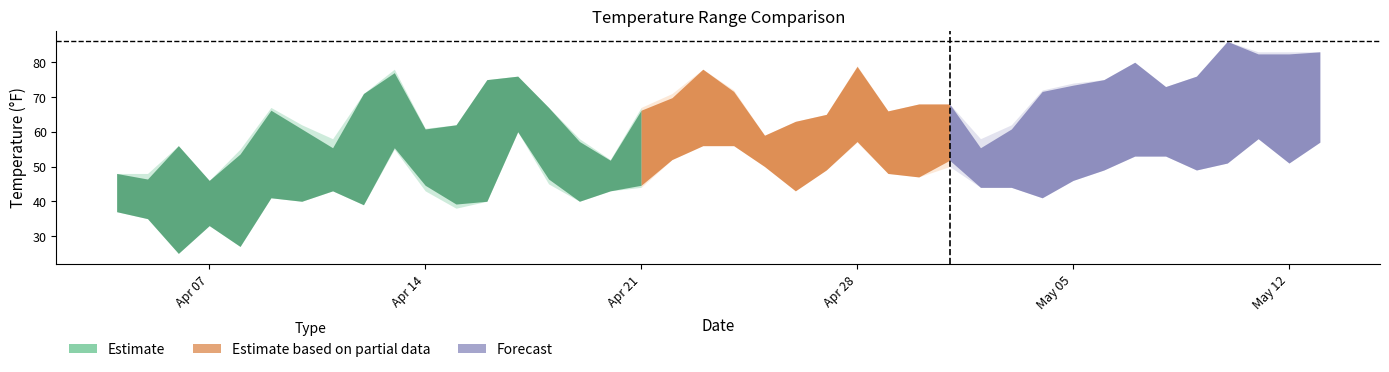

How many lines are shown in the chart?

4